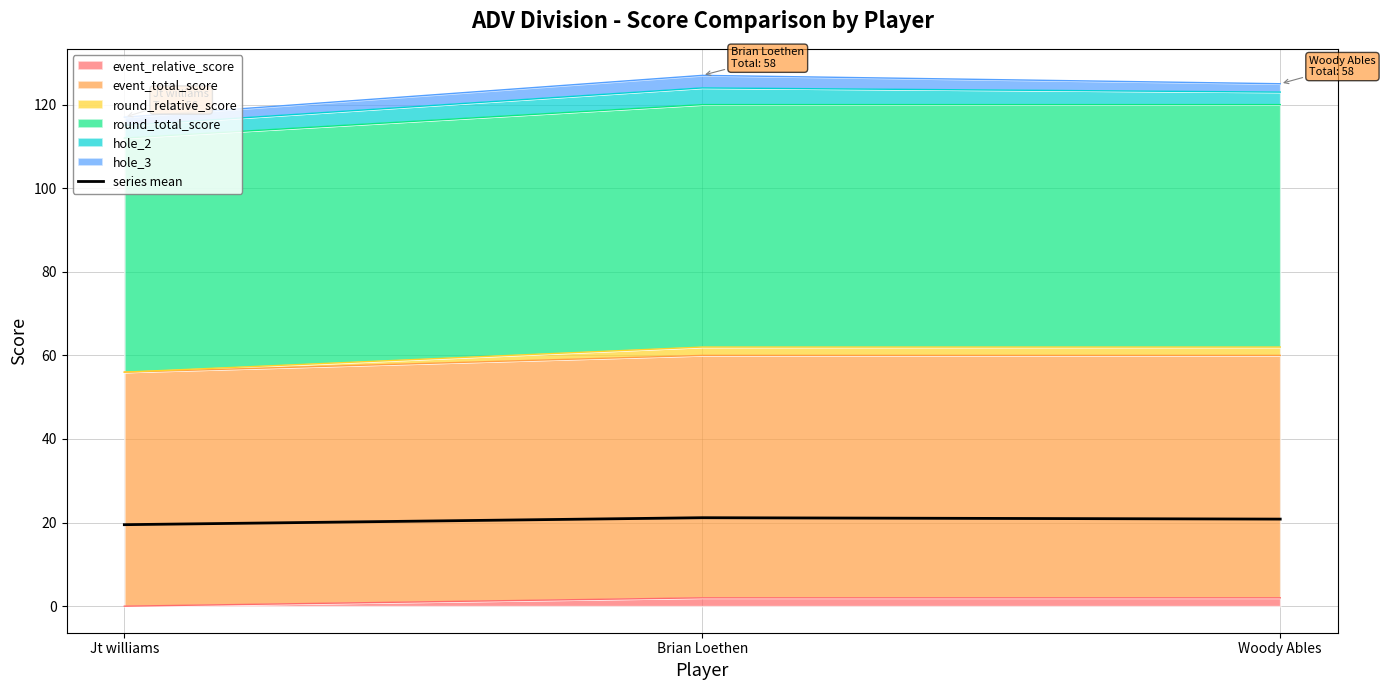

Reading left to right, extract all data points from this chart.

19.5	21.2	20.8